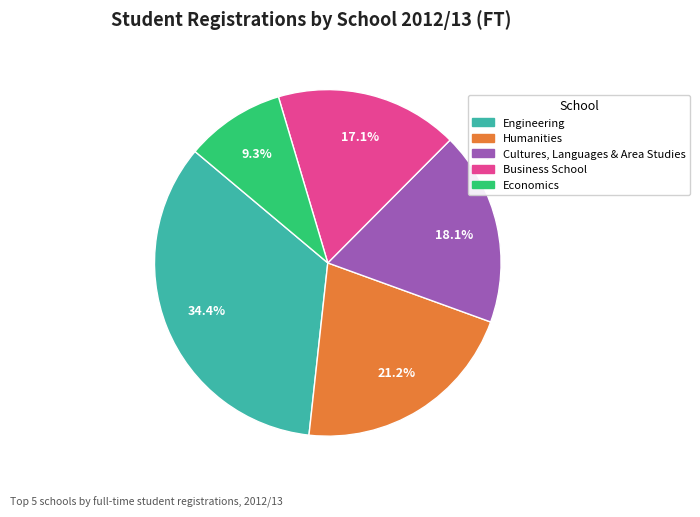

Is there any slice that represents more than half of the pie?

No